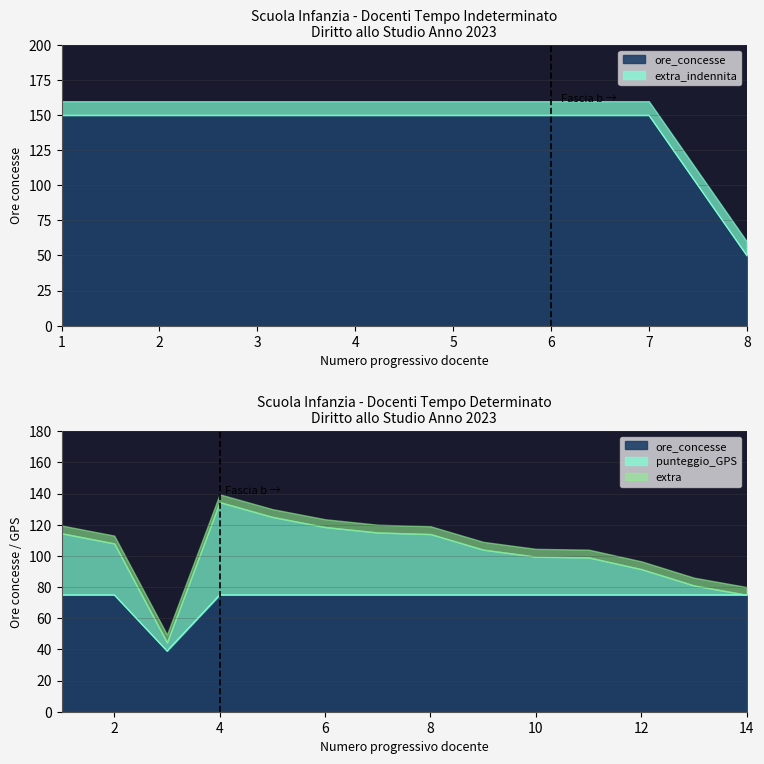

At how many categories does at least one series exceed 48?

13